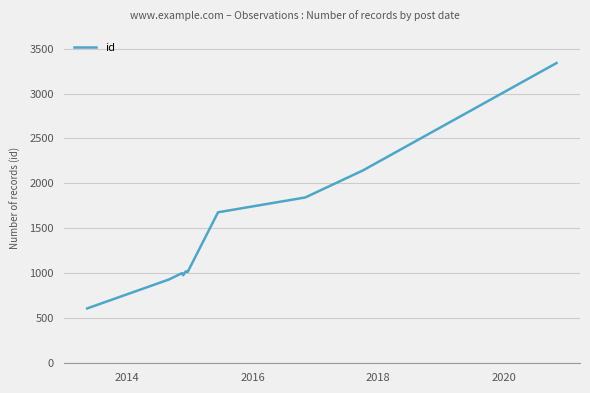

What is the minimum value shown in the chart?

610